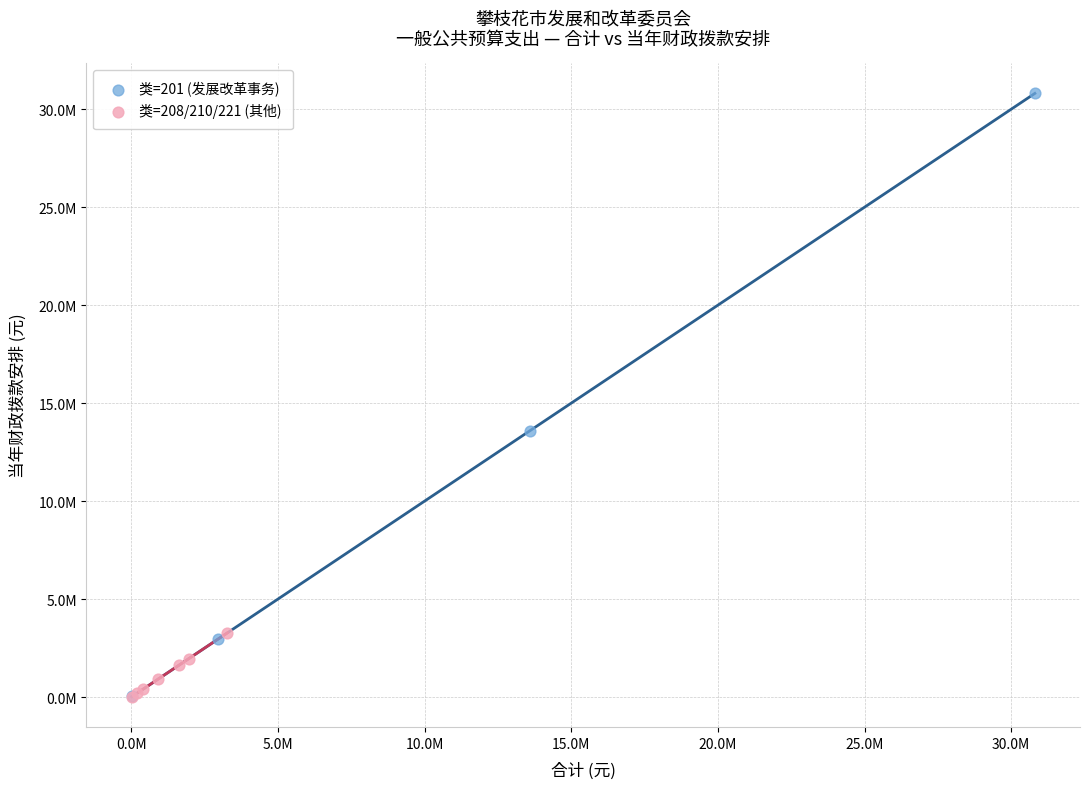

Which series contains the highest Y value?

类=201 (发展改革事务)